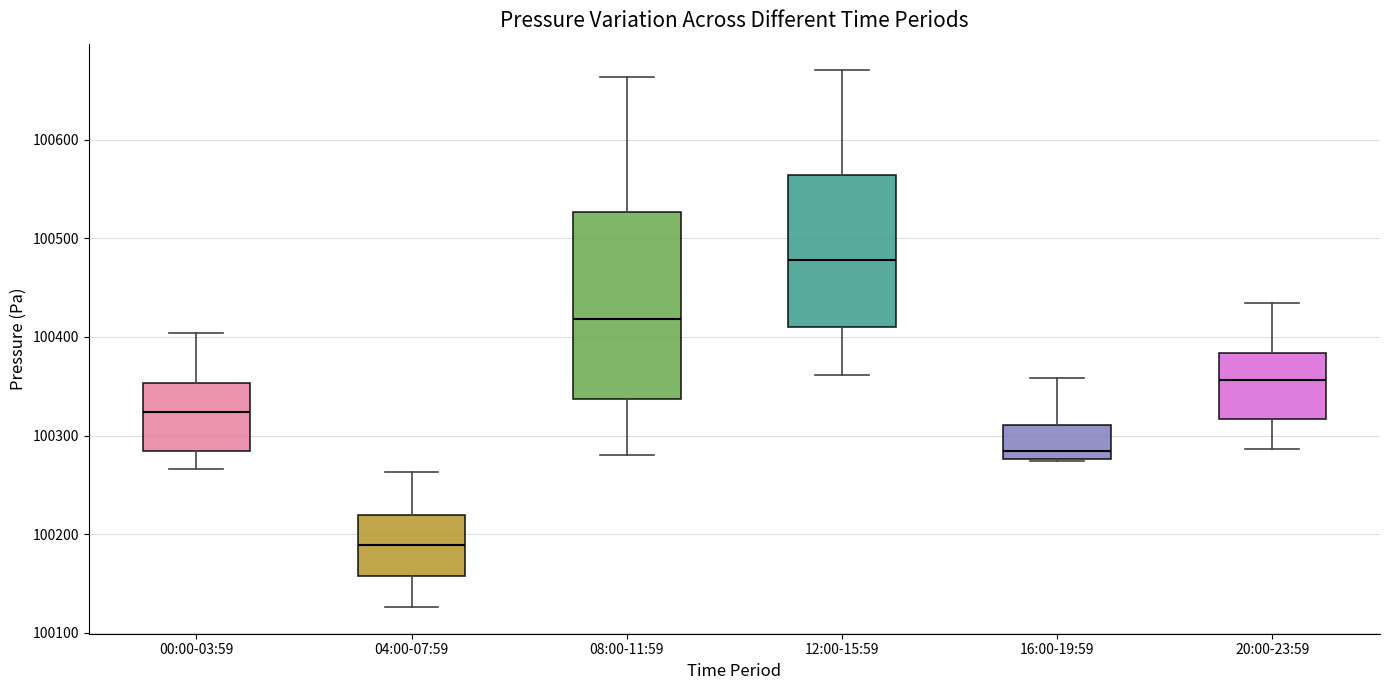

Reading left to right, read every box against the y-axis: the position of its median line, the range the box covers, and the ends of its whiskers. The values are not printed on the chart, so give them approximately, as read against the axis.

00:00-03:59: median 100320, box 100280 to 100350, whiskers 100270 to 100400
04:00-07:59: median 100190, box 100160 to 100220, whiskers 100130 to 100260
08:00-11:59: median 100420, box 100340 to 100530, whiskers 100280 to 100660
12:00-15:59: median 100480, box 100410 to 100560, whiskers 100360 to 100670
16:00-19:59: median 100280 (just above the box's lower edge), box 100280 to 100310, whiskers 100270 to 100360
20:00-23:59: median 100360, box 100320 to 100380, whiskers 100290 to 100430